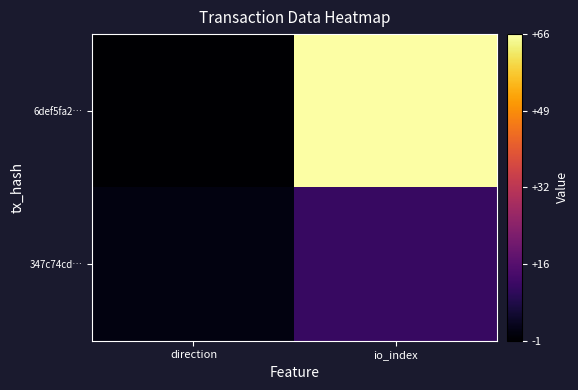

Which series has the widest spread of values?

6def5fa2…